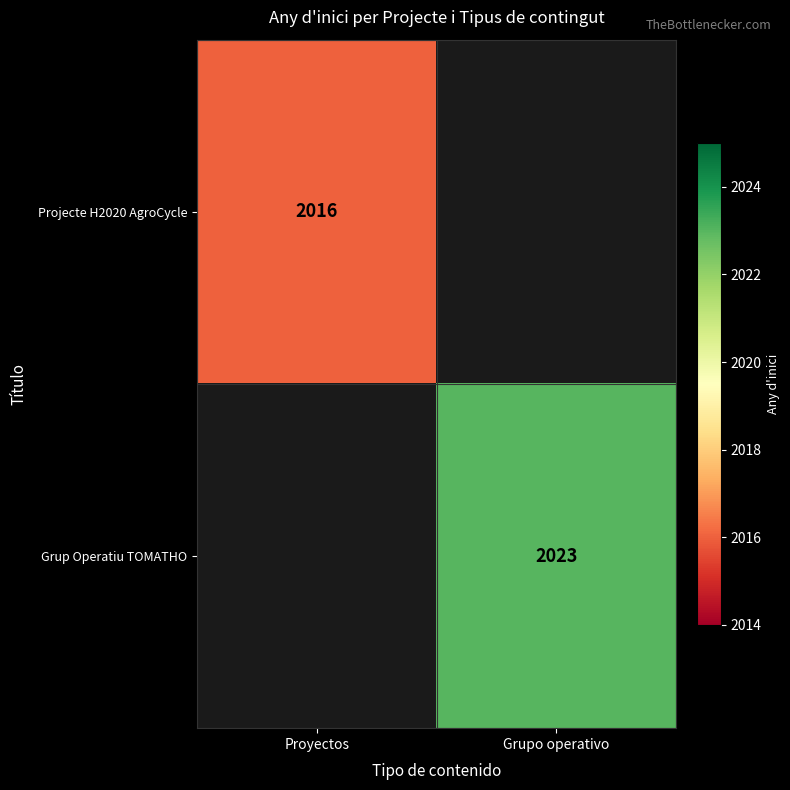

What is the smallest value displayed?

2016.0